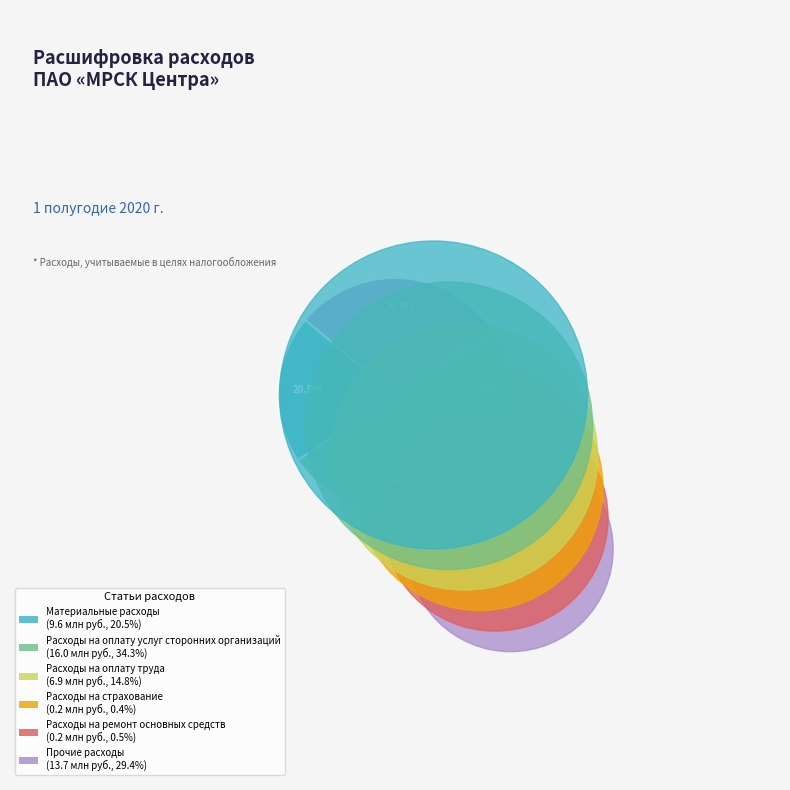

Is there any slice that represents more than half of the pie?

No